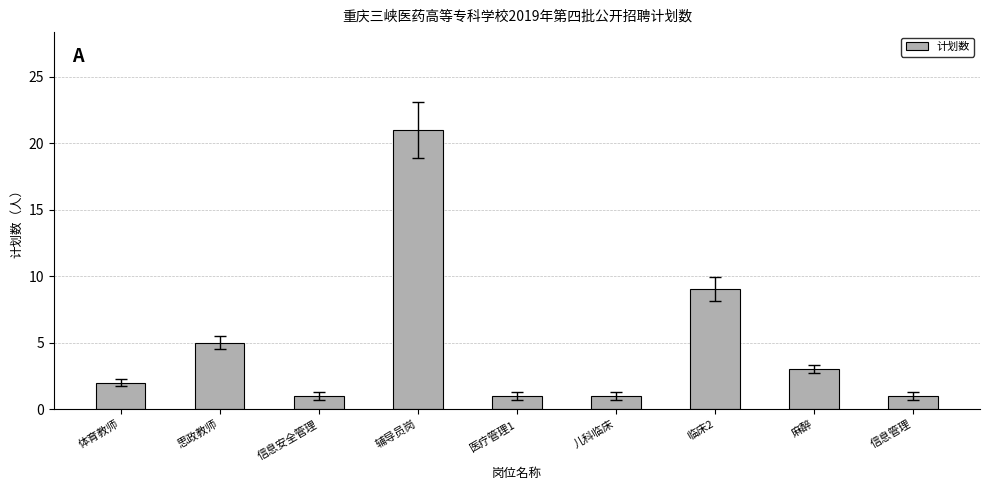

True or false: the data shows 11 at 辅导员岗.

False